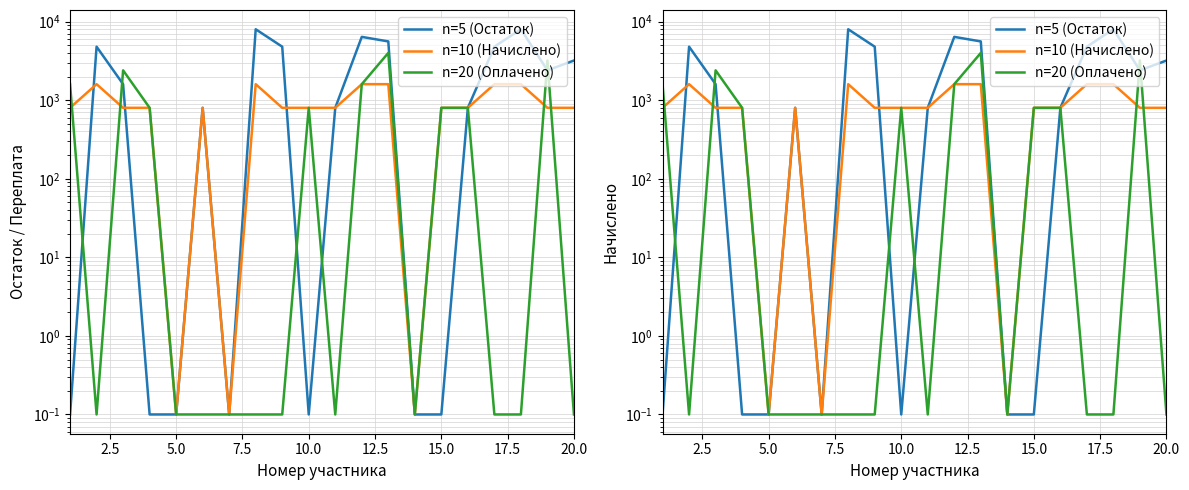

List the series in order of their peak value, lowest first.

n=10 (Начислено), n=20 (Оплачено), n=5 (Остаток)